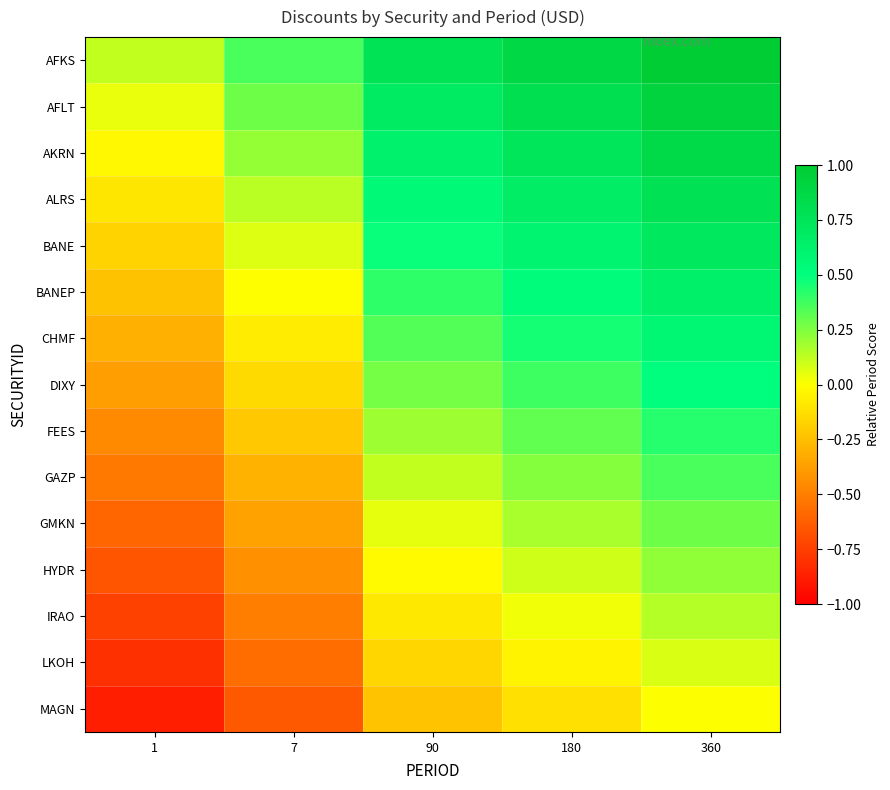

At how many categories does at least one series exceed 0?

5